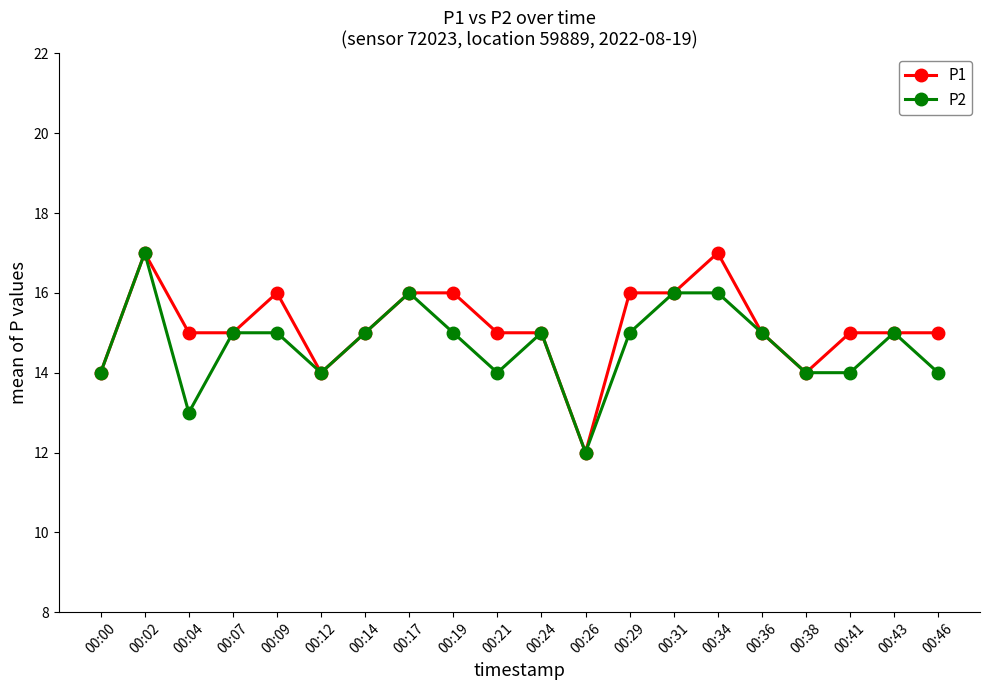

How many lines are shown in the chart?

2